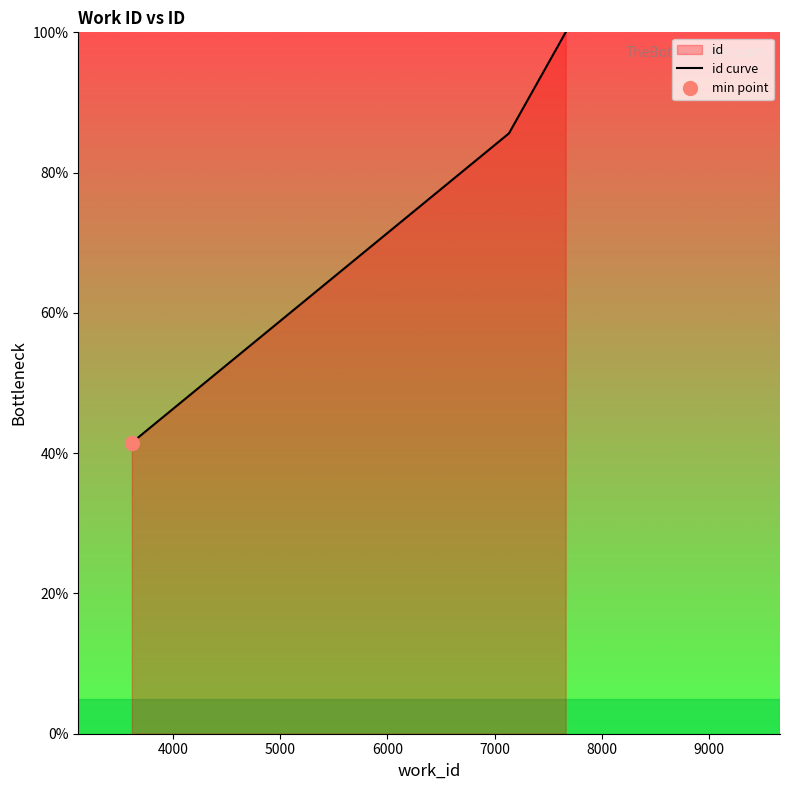

Which has a higher value, 4000 or 6000?

6000